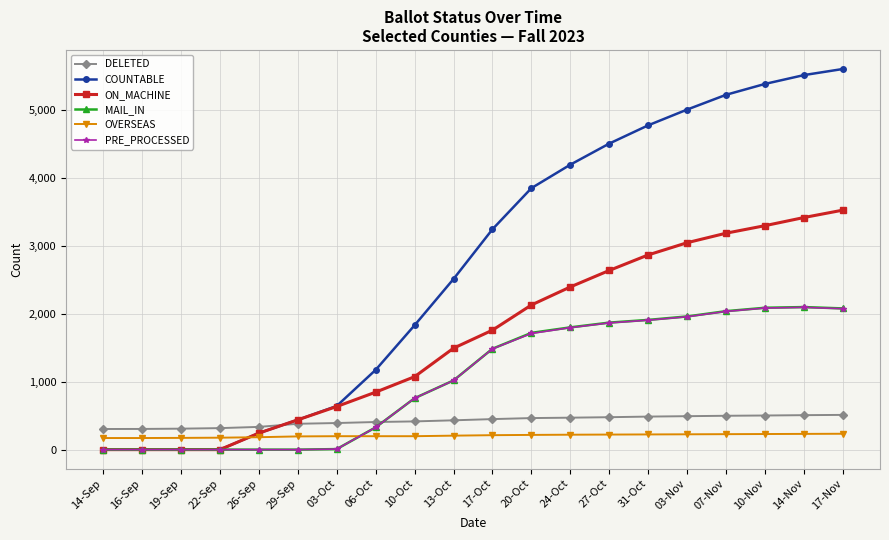

What are all the series names shown in the legend?

DELETED, COUNTABLE, ON_MACHINE, MAIL_IN, OVERSEAS, PRE_PROCESSED